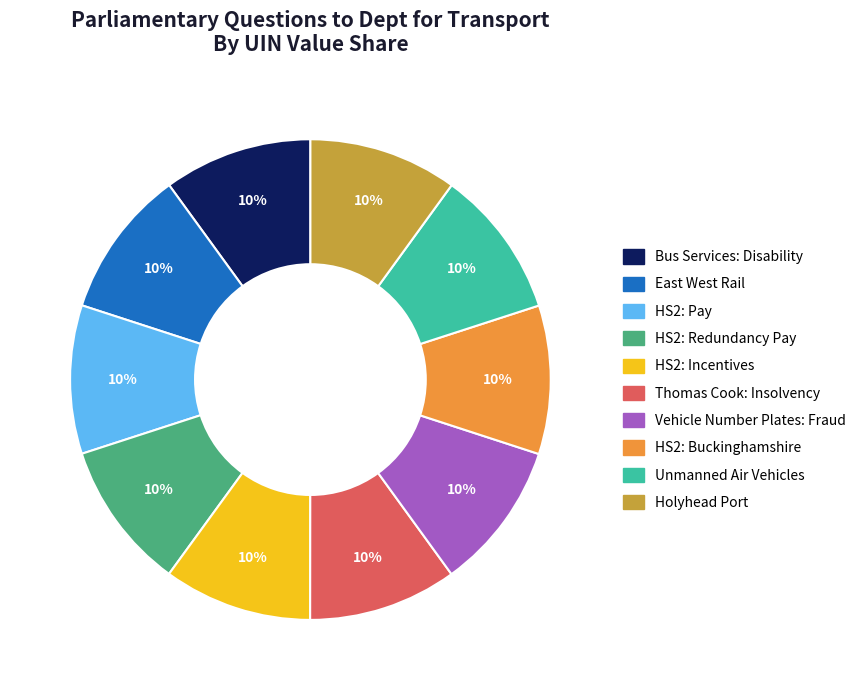

What is the ratio of the value at HS2: Redundancy Pay to the value at East West Rail?

1.0